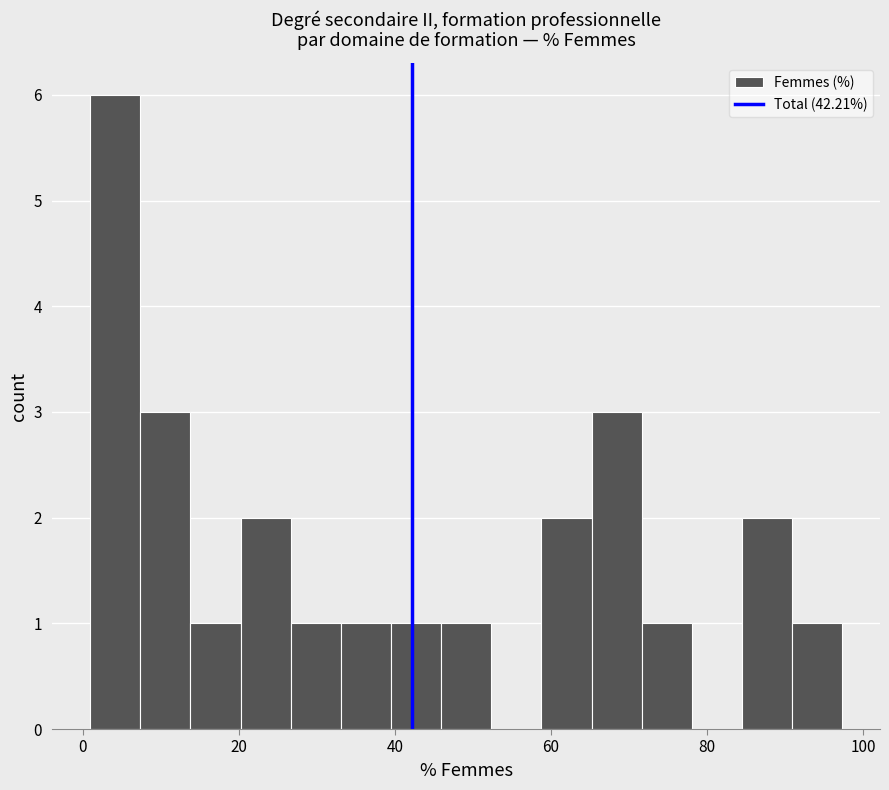

Around what value on the x-axis is the tallest bar? Give the approximate position of its centre, as read against the axis.

4